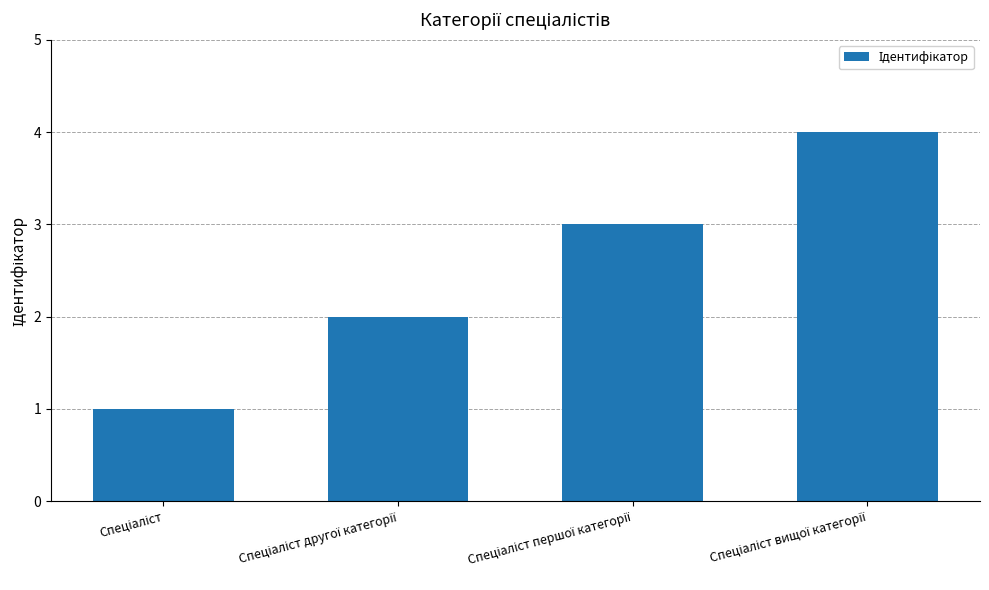

What is the difference between the maximum and minimum values?

3